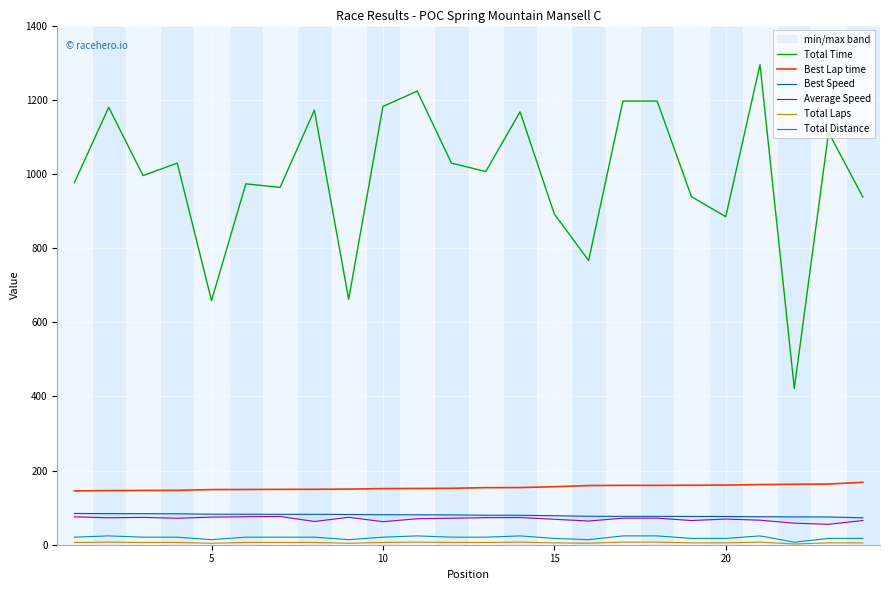

True or false: Average Speed and Total Distance intersect in this chart.

False